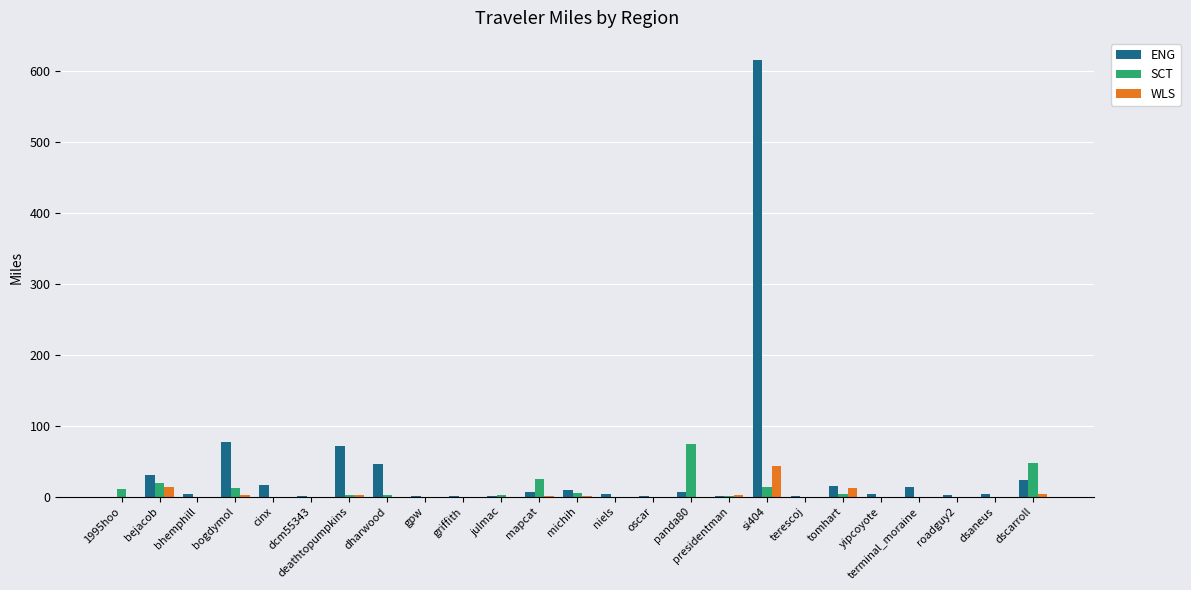

Where is ENG nearest to the value 307?

bogdymol